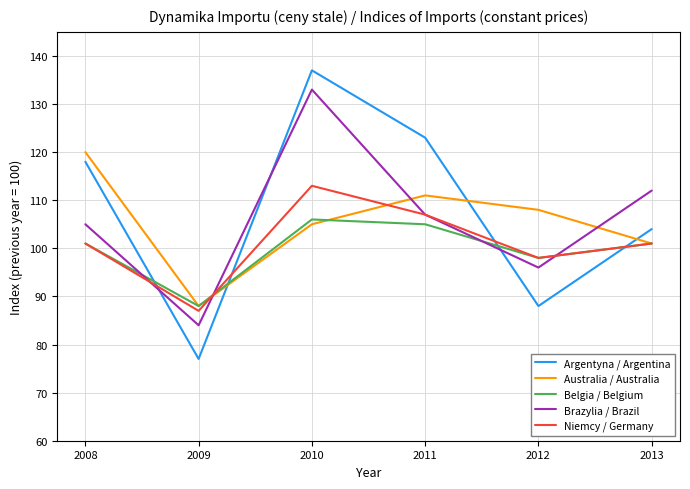

Rank the categories by Brazylia / Brazil value from highest to lowest.

2010, 2013, 2011, 2008, 2012, 2009